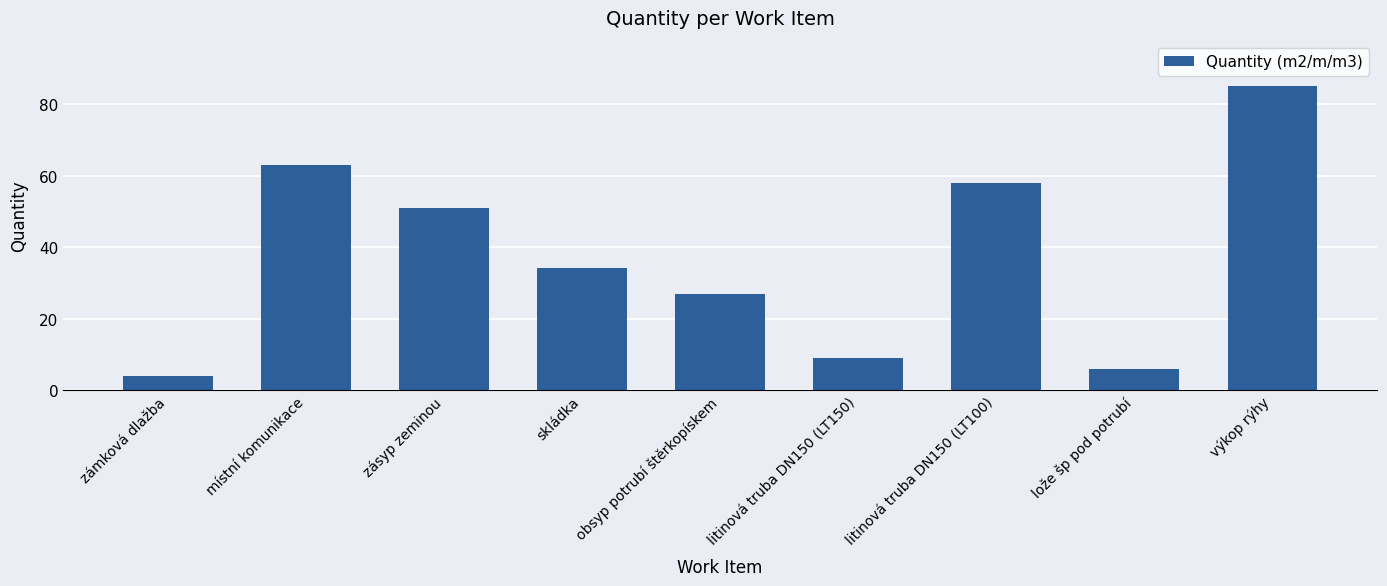

Reading right to left, list all the values displayed in this chart.

výkop rýhy=85	lože šp pod potrubí=6	litinová truba DN150 (LT100)=58	litinová truba DN150 (LT150)=9	obsyp potrubí štěrkopískem=27	skládka=34	zásyp zeminou=51	místní komunikace=63	zámková dlažba=4